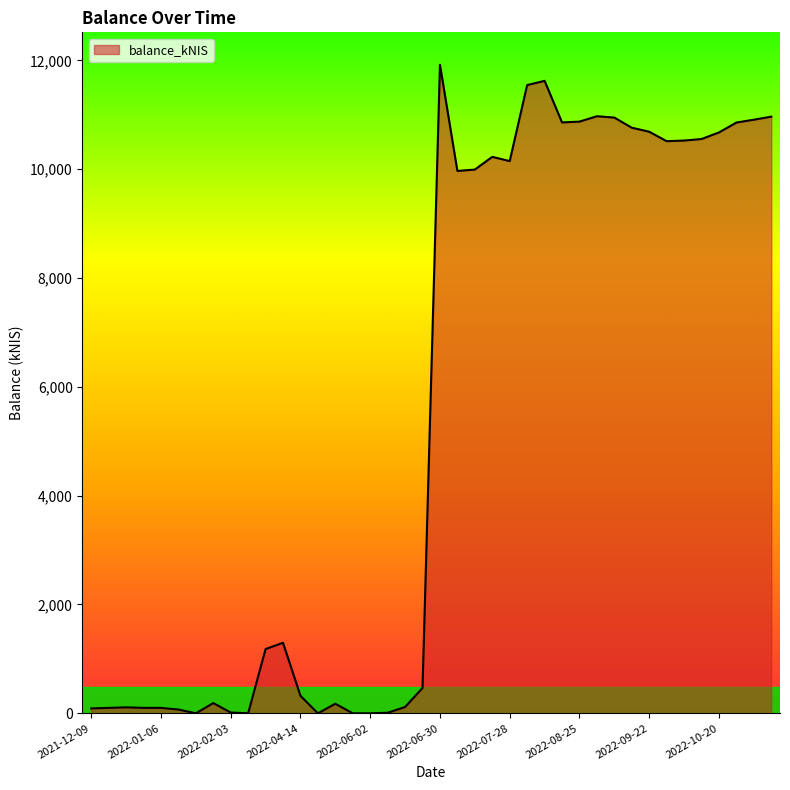

What is the difference between the maximum and minimum values?

11920.5